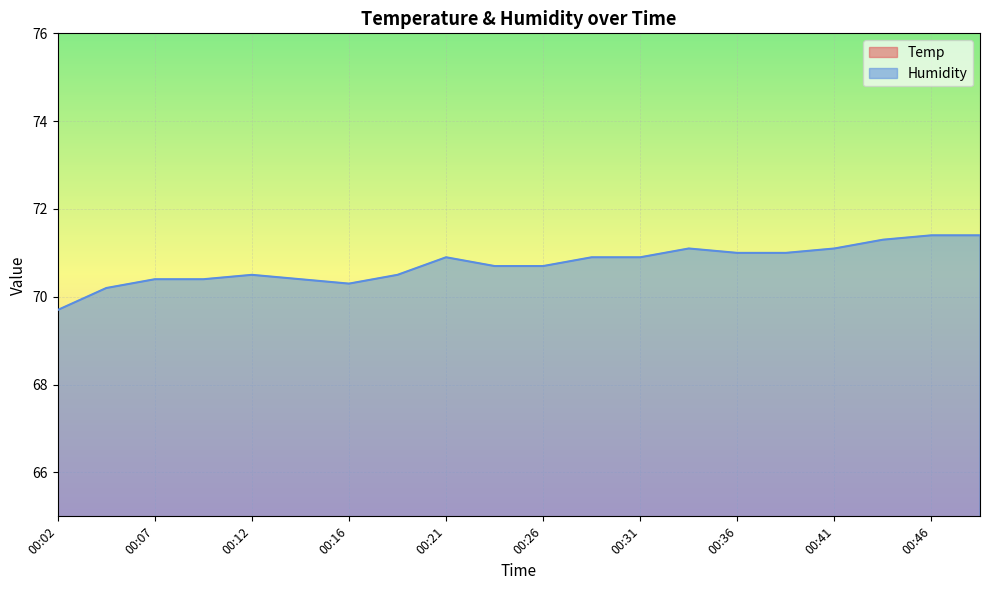

The value of Humidity at 00:26 is 110.3. True or false?

False